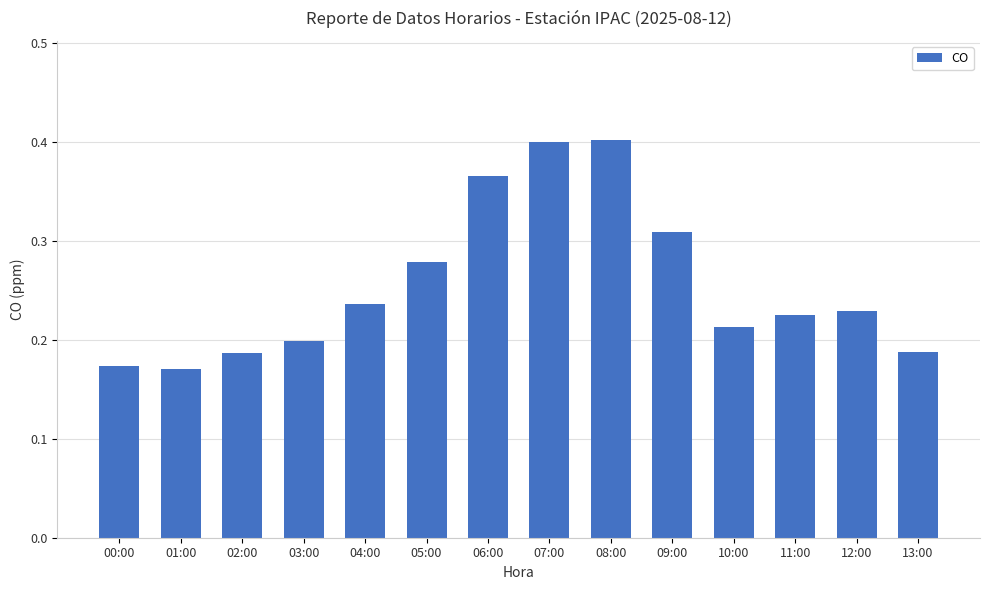

What is the label of the 2nd bar from the right?

12:00